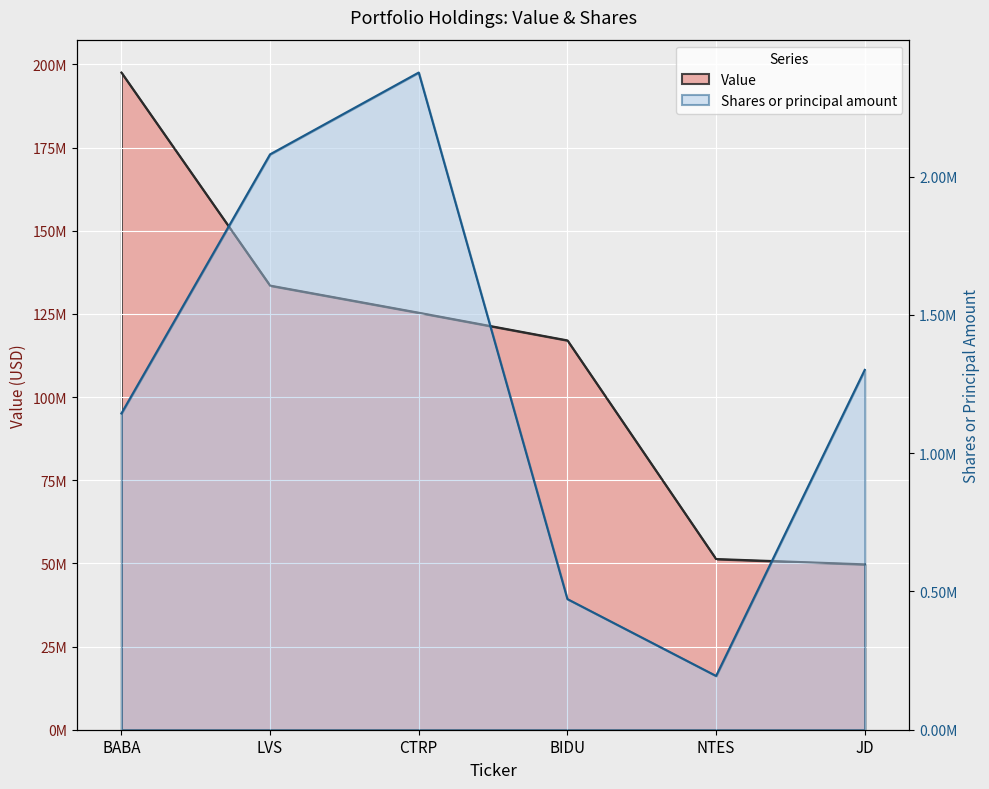

What is the total value across all series at CTRP?

127723700